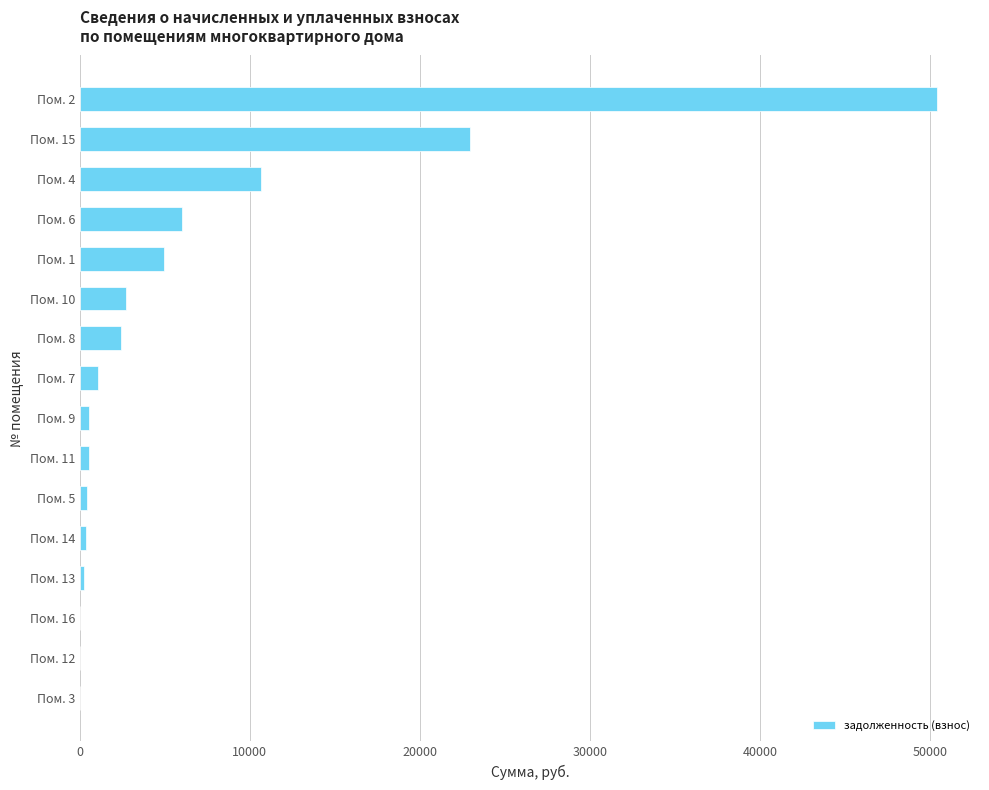

Which has a higher value, Пом. 1 or Пом. 7?

Пом. 1